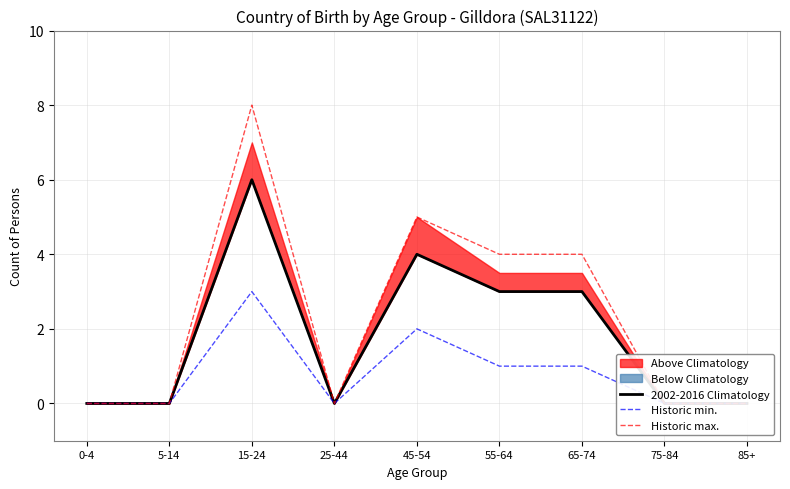

Between 5-14 and 45-54, which series saw the biggest shift?

Historic max.